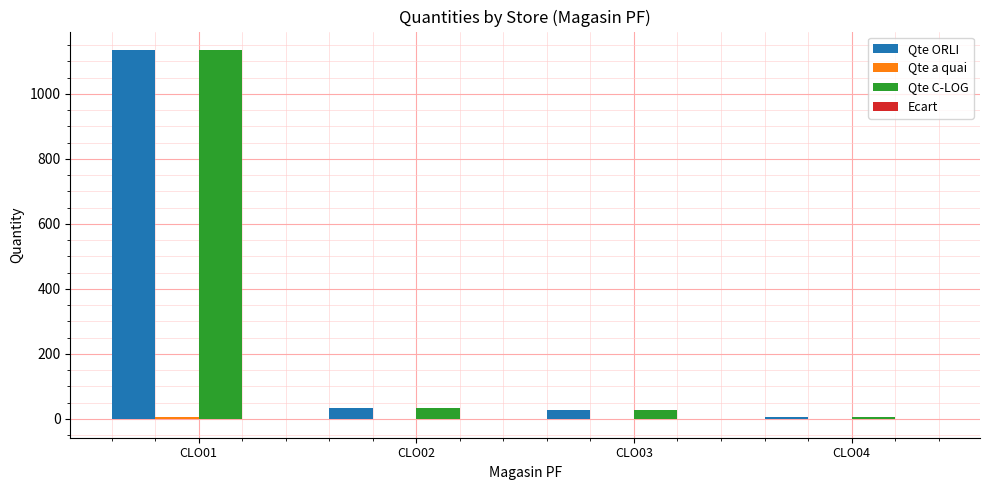

What is the greatest value displayed?

1135